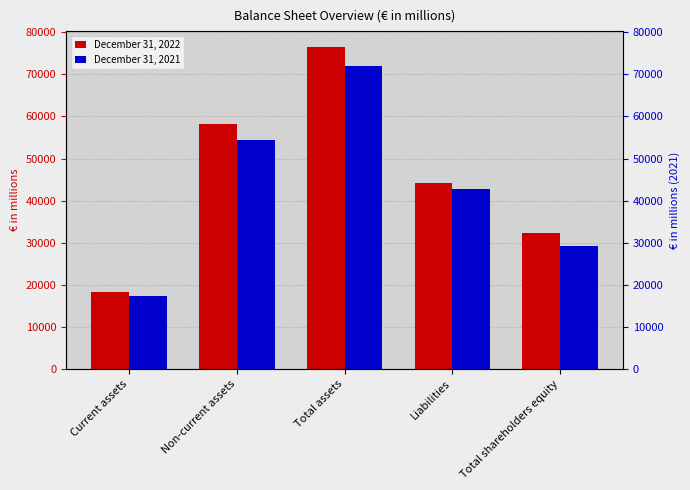

How many December 31, 2022 values are between 32218 and 58136?

3